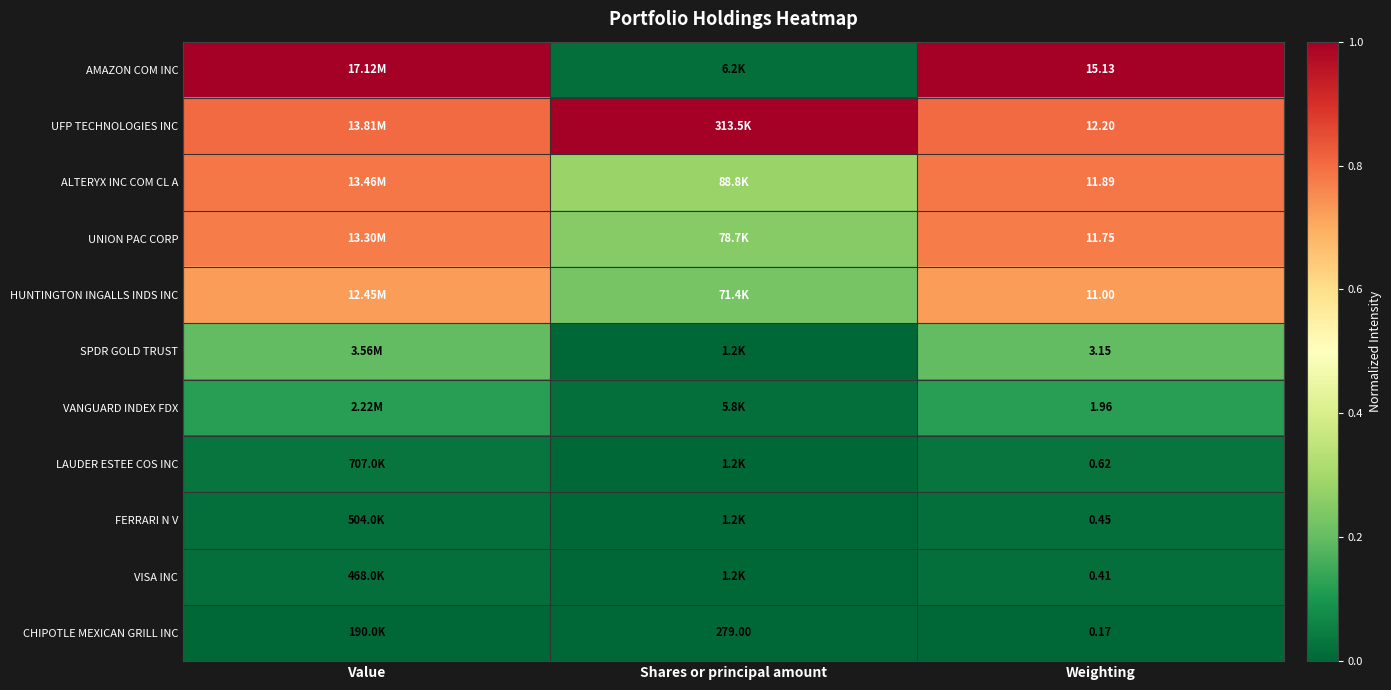

At Weighting, list the series in order from smallest to largest.

CHIPOTLE MEXICAN GRILL INC, VISA INC, FERRARI N V, LAUDER ESTEE COS INC, VANGUARD INDEX FDX, SPDR GOLD TRUST, HUNTINGTON INGALLS INDS INC, UNION PAC CORP, ALTERYX INC COM CL A, UFP TECHNOLOGIES INC, AMAZON COM INC